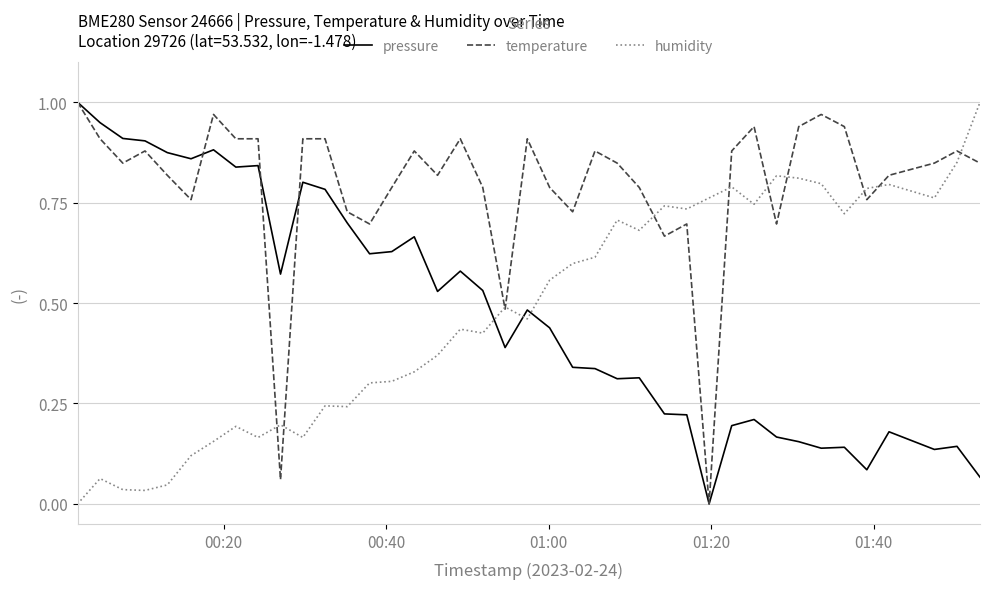

In pressure, how many points are higher than both neighbors (excluding endpoints)?

11